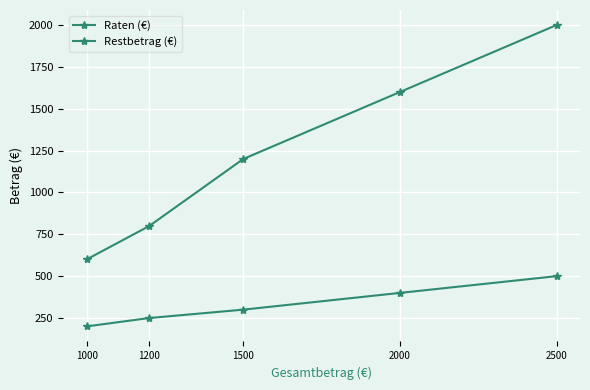

What is the lowest value of the Restbetrag (€) series?

600